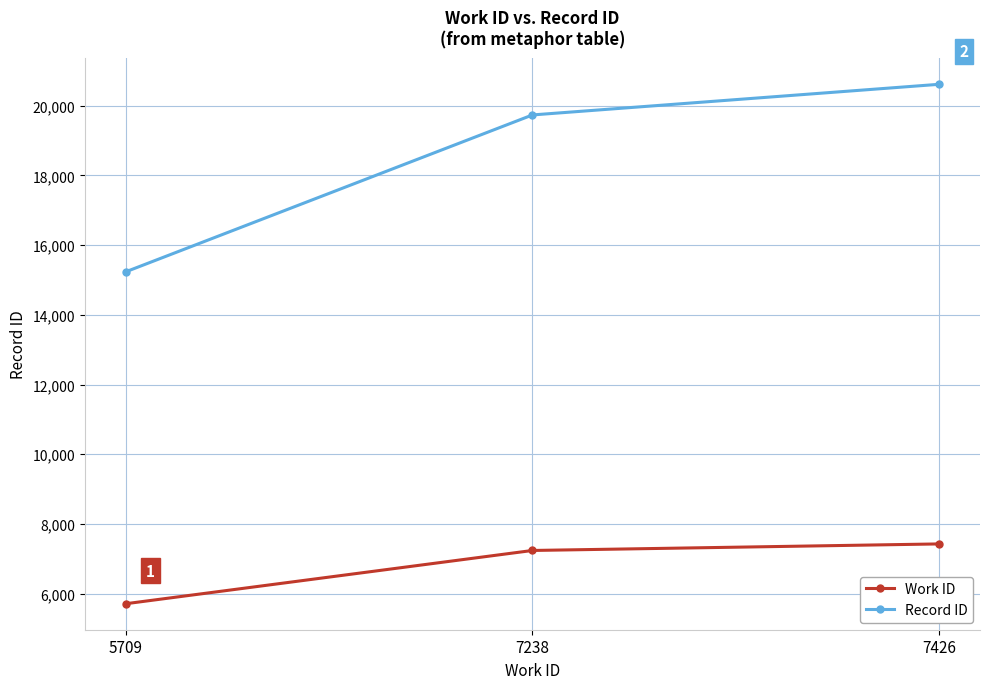

What is the sum of the Record ID values at 7426 and 5709?

35849